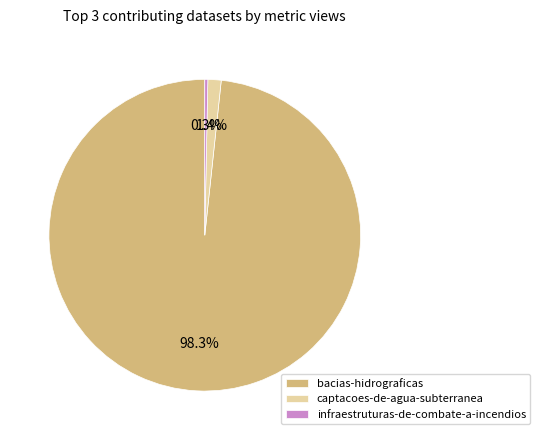

Is there a majority slice in this chart?

Yes